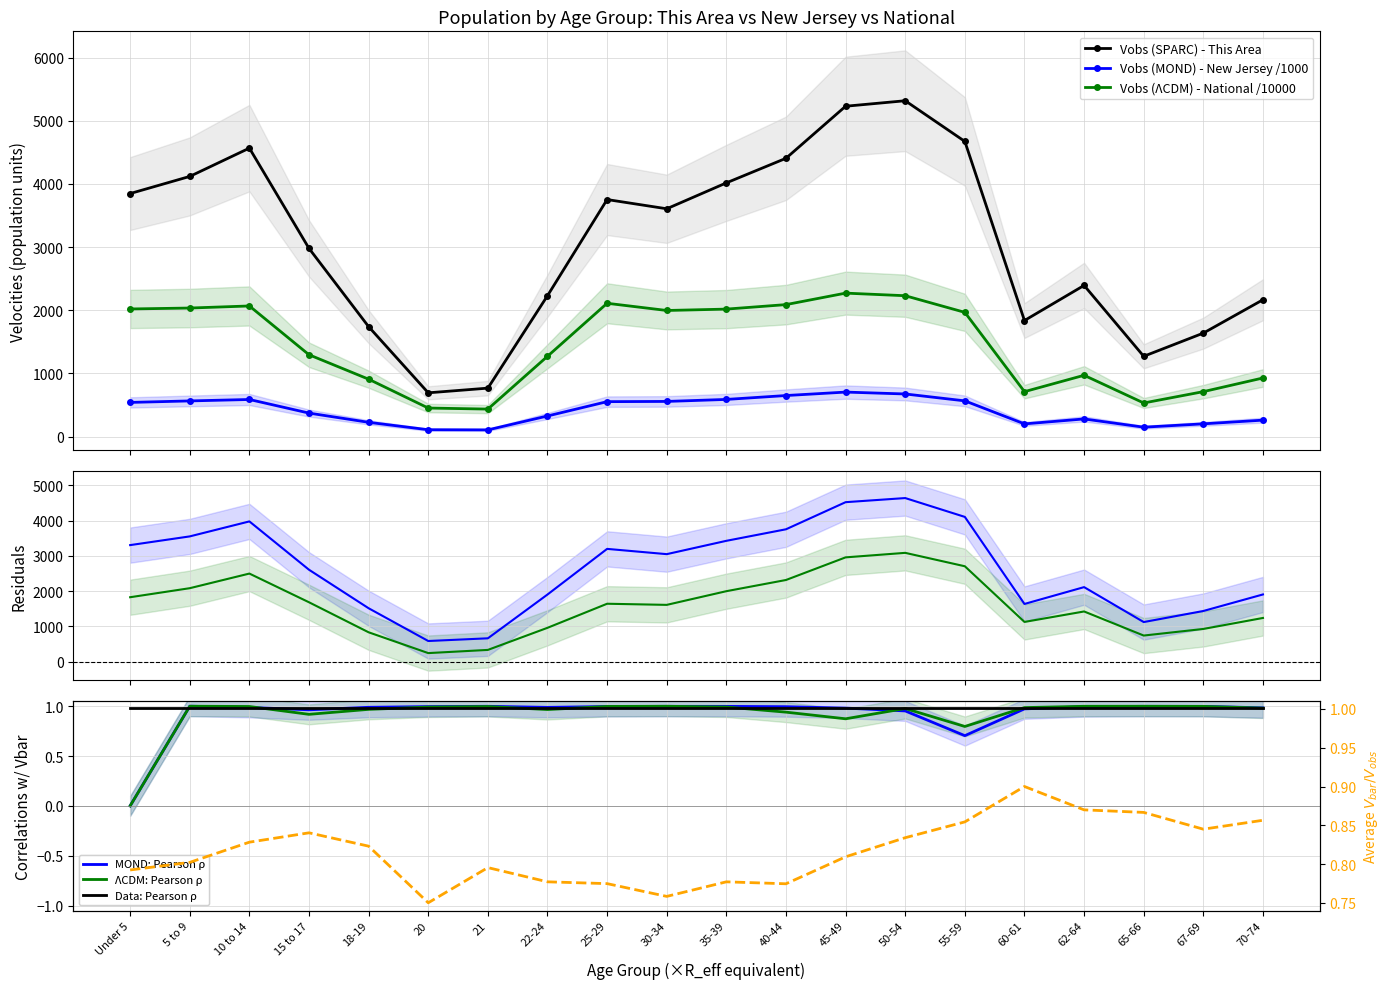

Which category has the highest value in the National series?

45-49